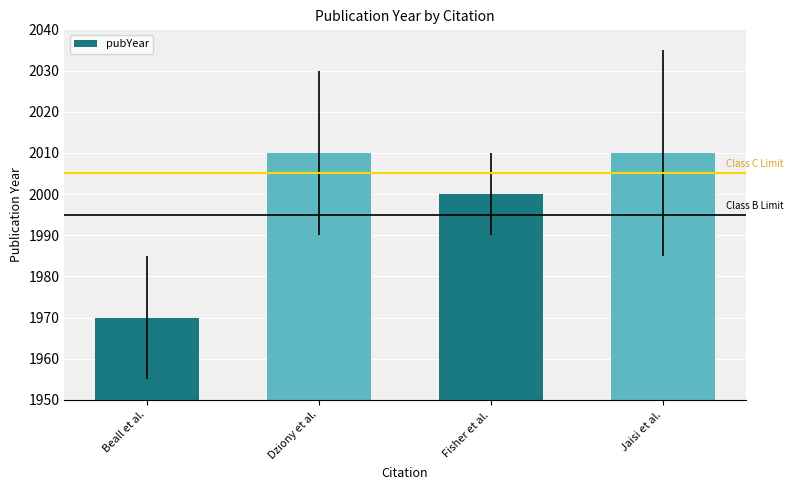

Which has a higher value, Beall et al. or Jaisi et al.?

Jaisi et al.